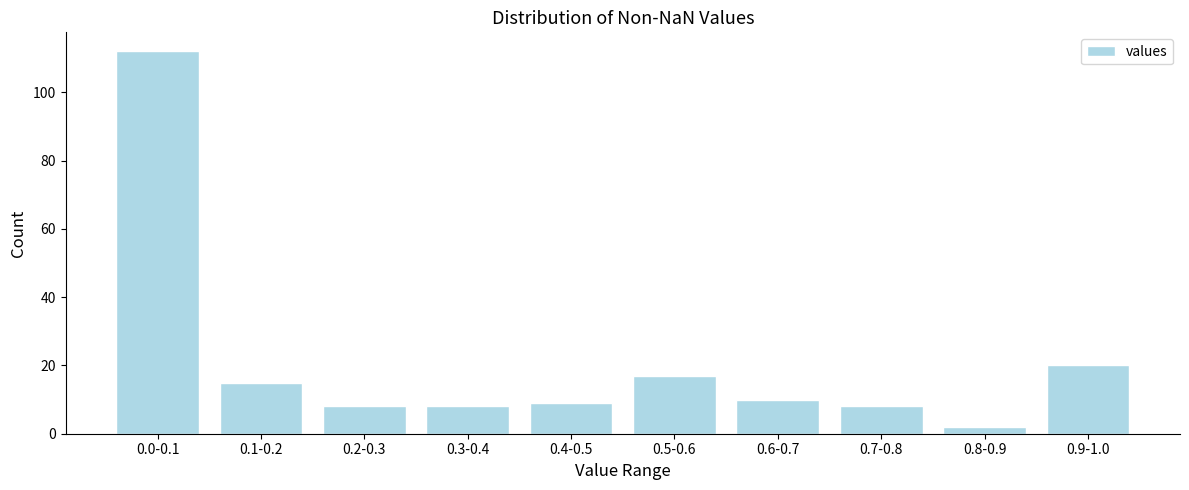

Reading left to right, what are all the values shown in this chart?

112	15	8	8	9	17	10	8	2	20